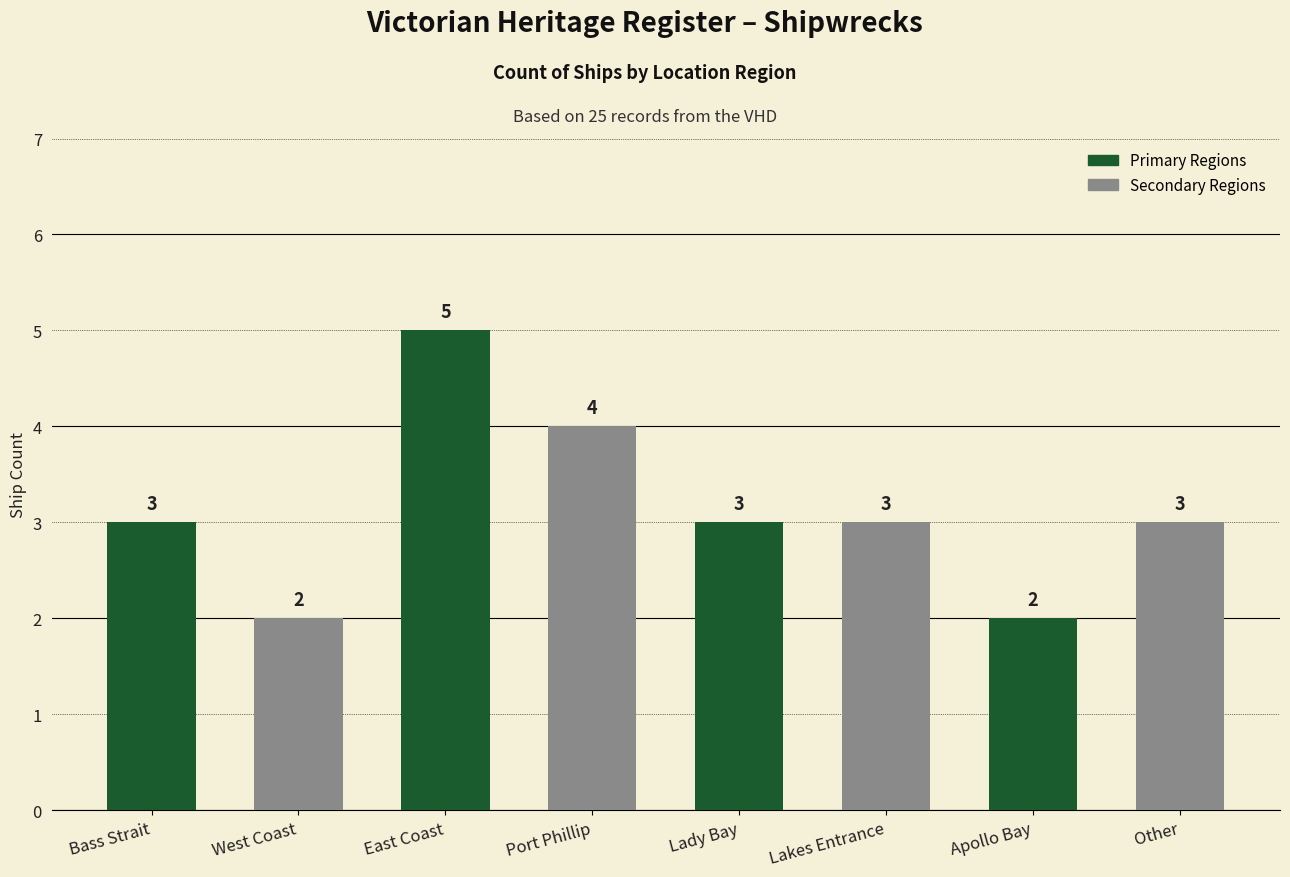

The chart shows a value of 2 at Apollo Bay. True or false?

True